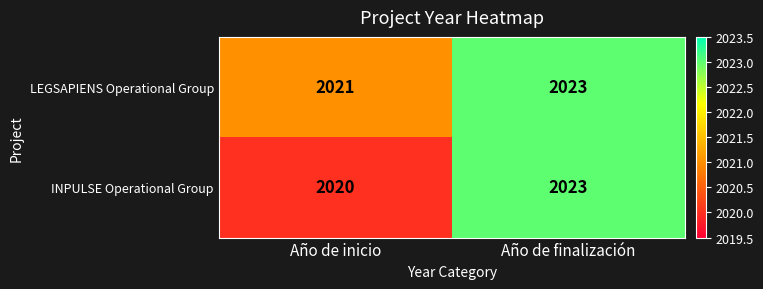

Reading left to right, transcribe all the data shown in this chart.

LEGSAPIENS Operational Group: Año de inicio=2021	Año de finalización=2023
INPULSE Operational Group: Año de inicio=2020	Año de finalización=2023